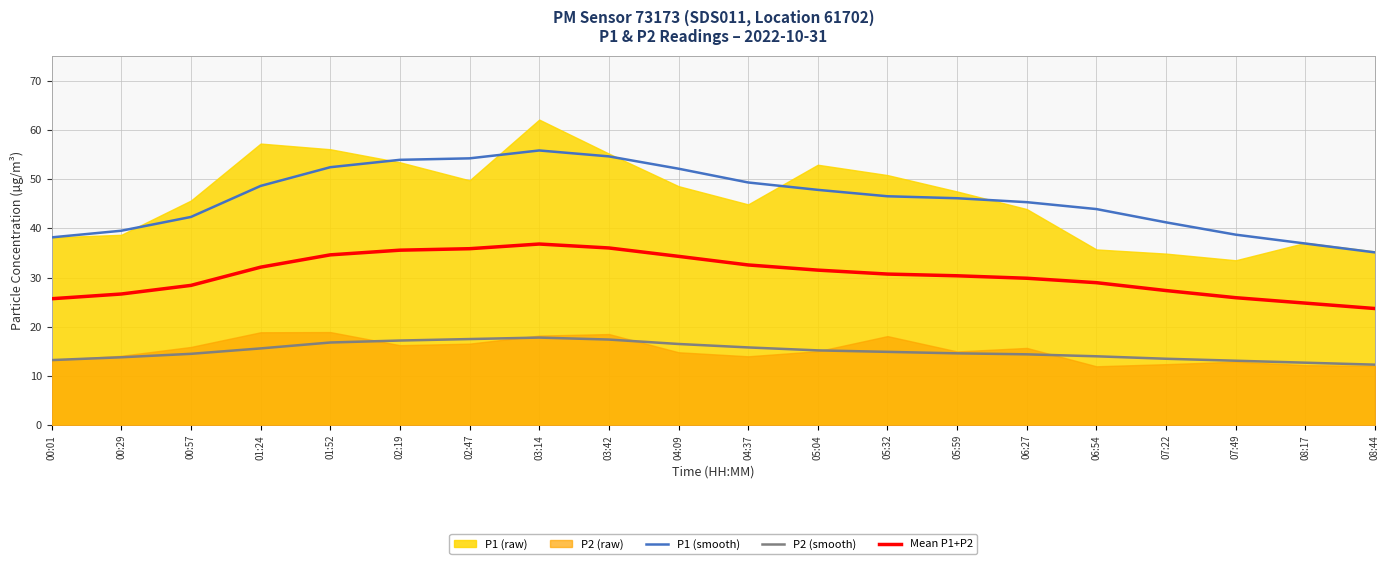

What is the difference between the maximum and minimum values in the P1 (smooth) series?

20.7